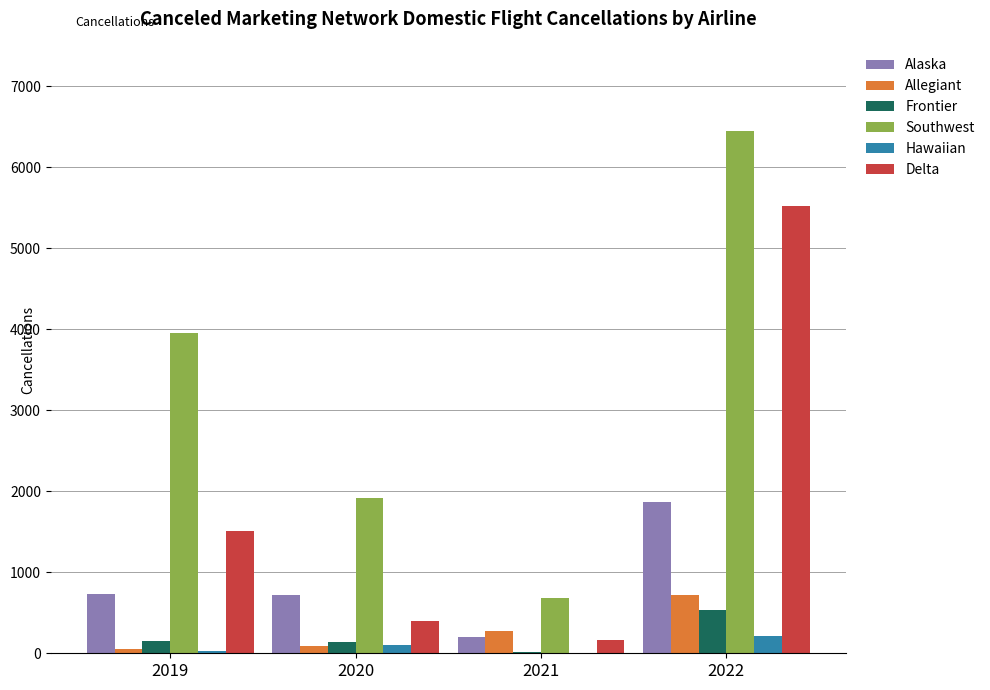

What is the sum of all Allegiant values?

1137